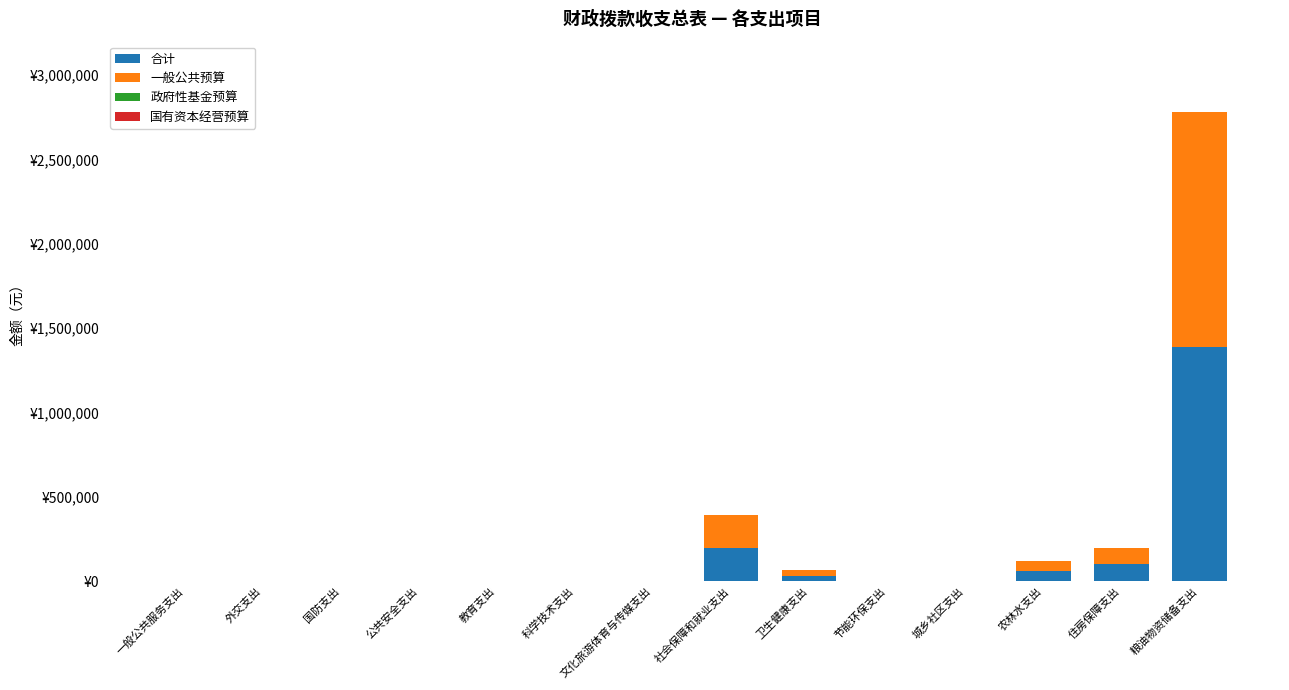

Does the chart contain stacked bars?

Yes